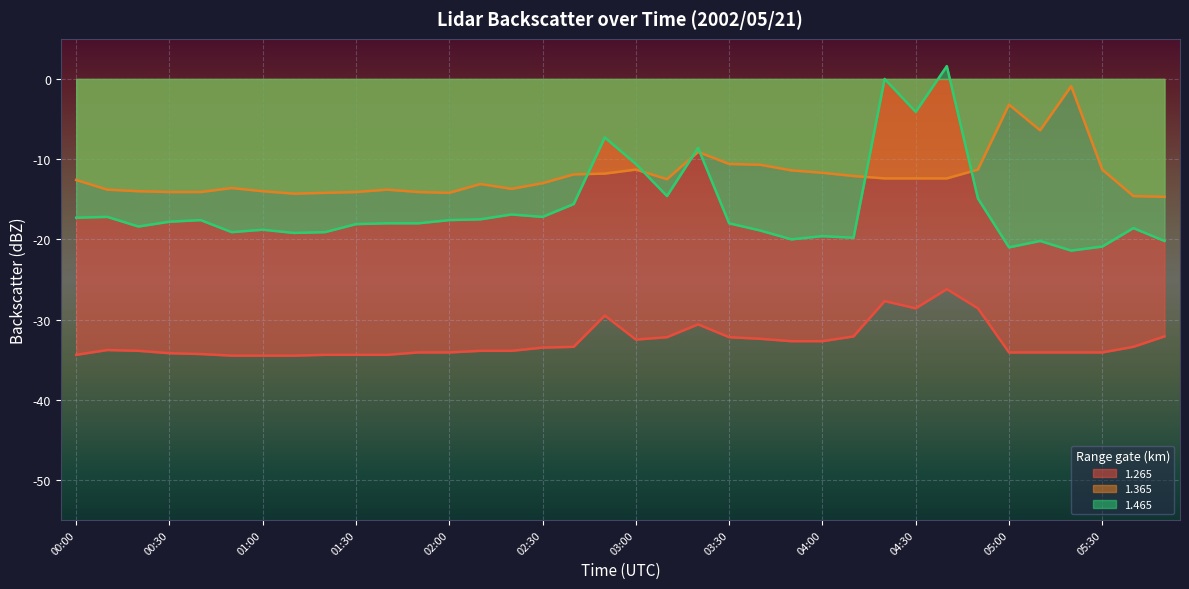

Which has a higher value, 03:10 or 02:30?

03:10